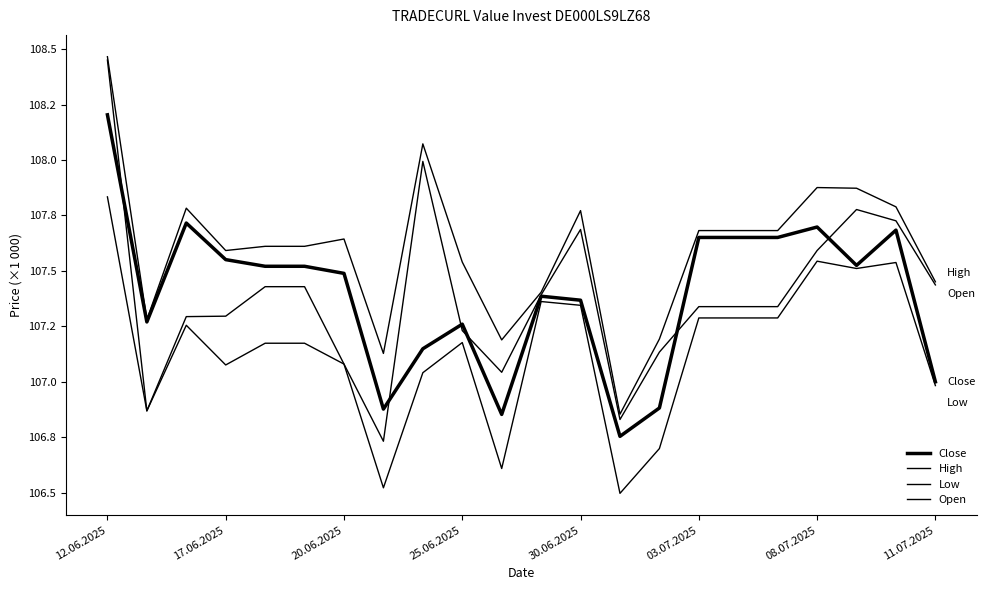

At how many categories does at least one series exceed 107?

21